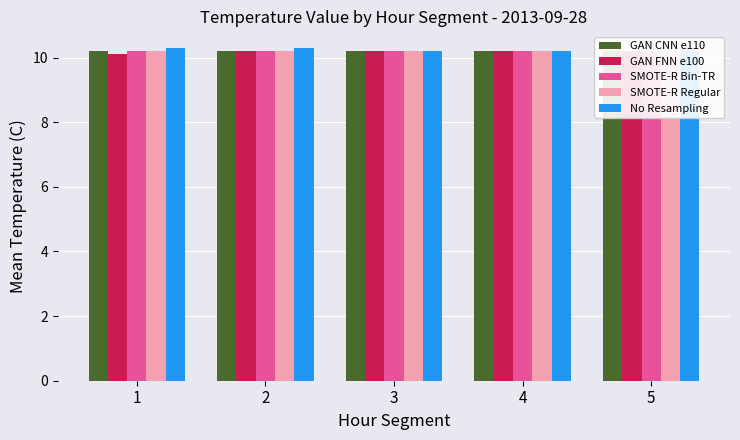

What value does the GAN CNN e110 series have at 4?

10.2